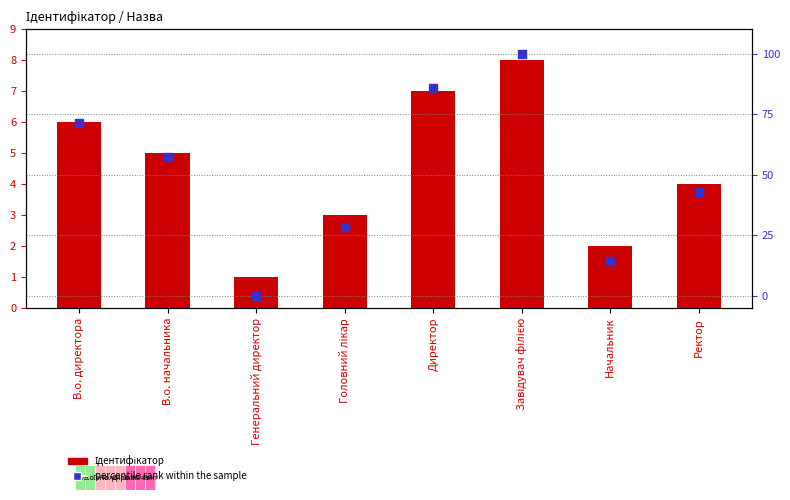

At how many categories does at least one series exceed 95?

1